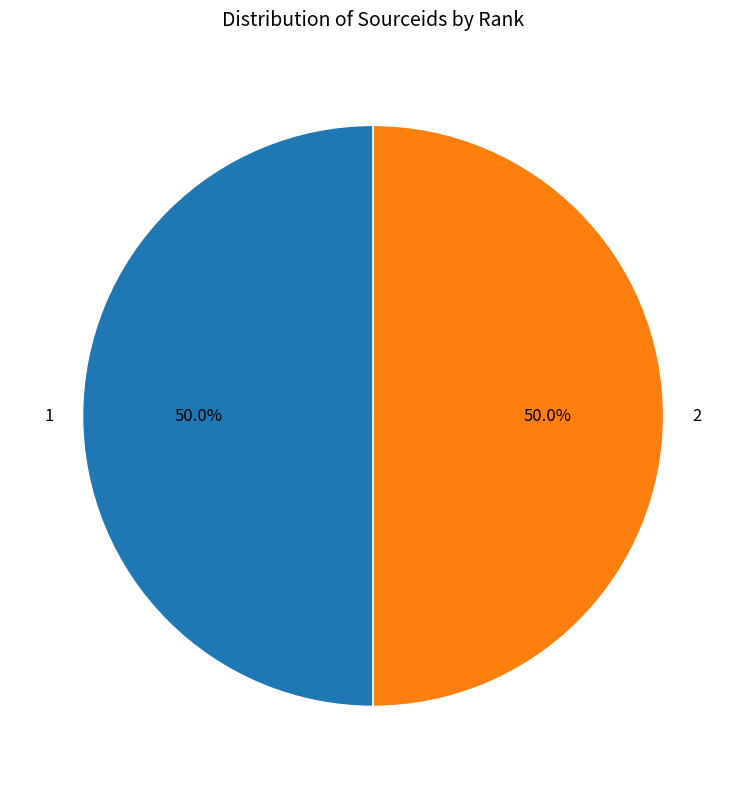

True or false: 1 accounts for 35% of the total.

False